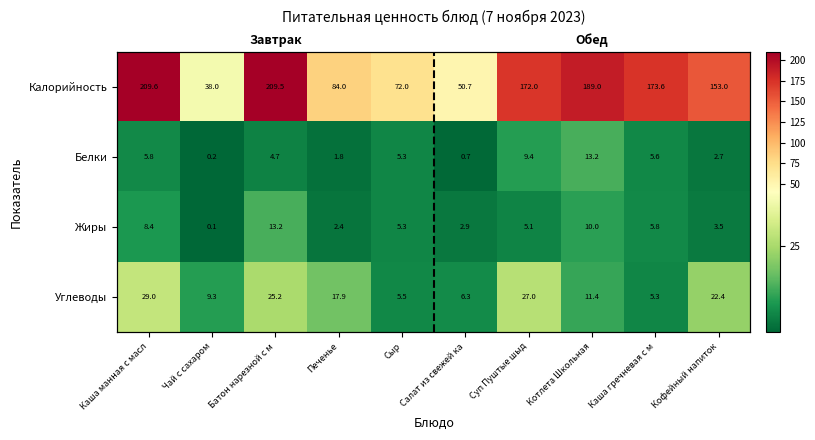

Which category has the lowest value in the Калорийность series?

Чай с сахаром